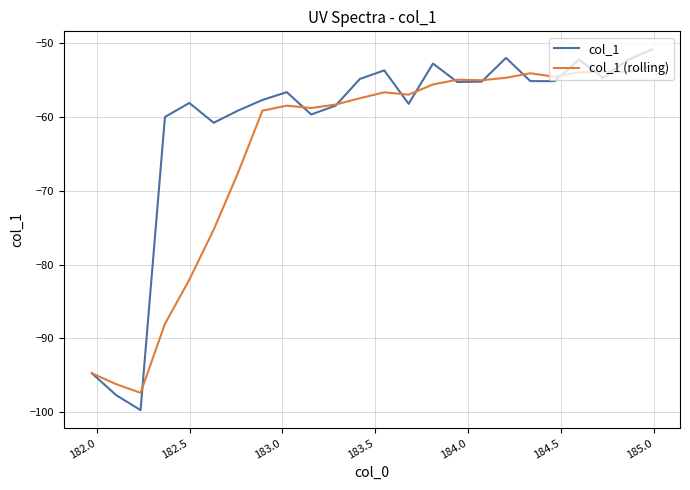

Rank the series by their maximum value, from highest to lowest.

col_1, col_1 (rolling)